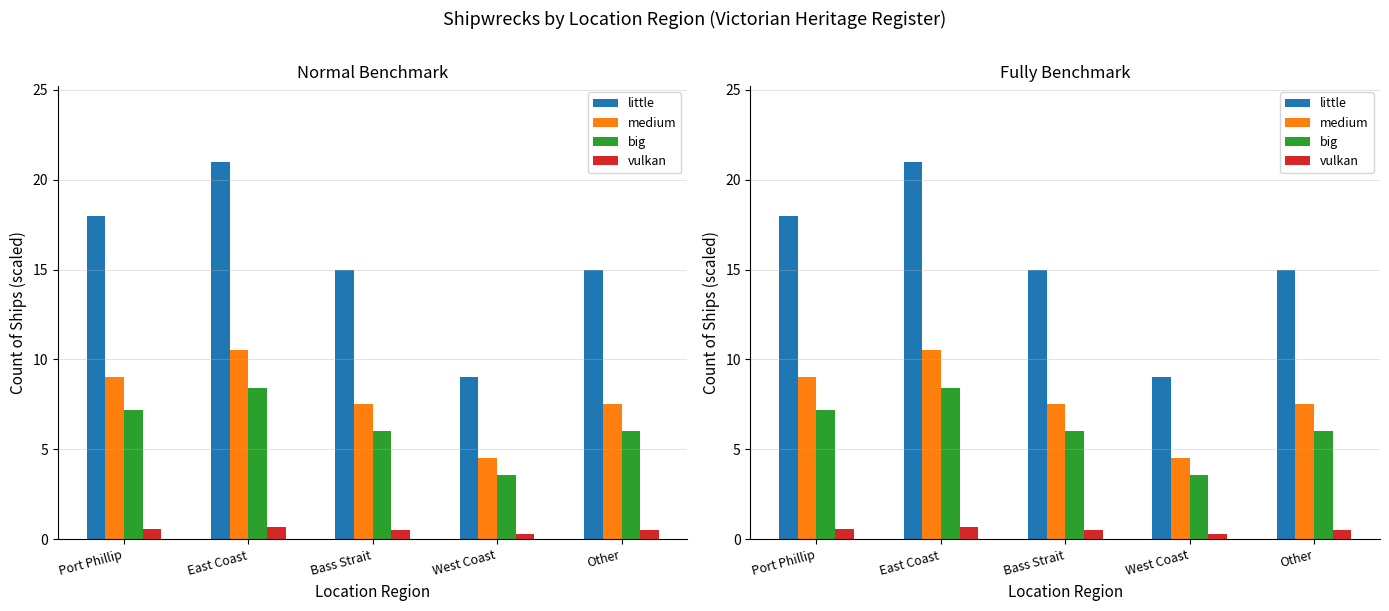

What position from the left is Port Phillip?

1